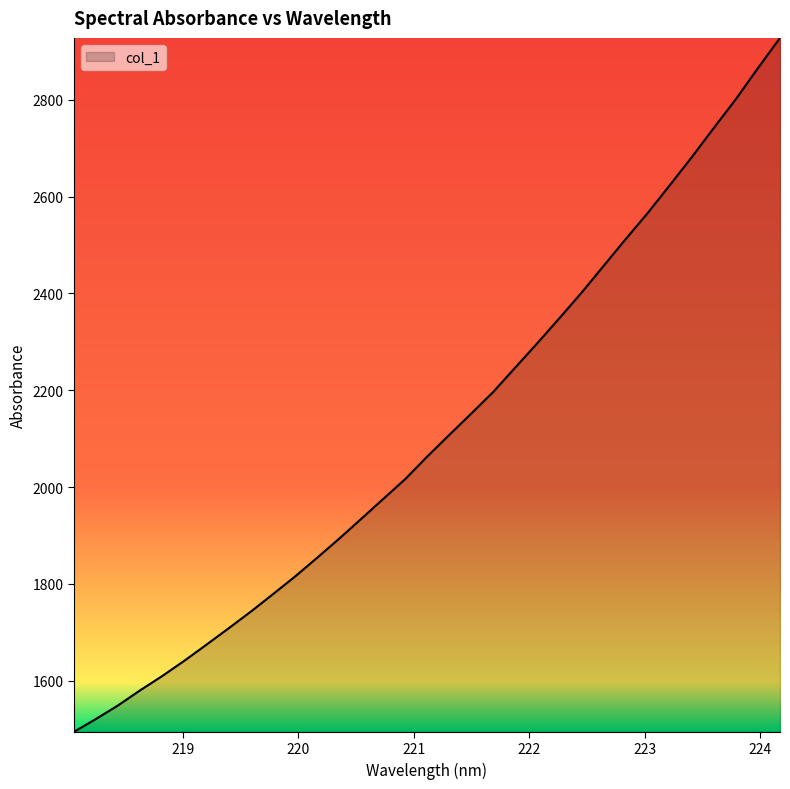

What is the minimum value shown in the chart?

1494.1